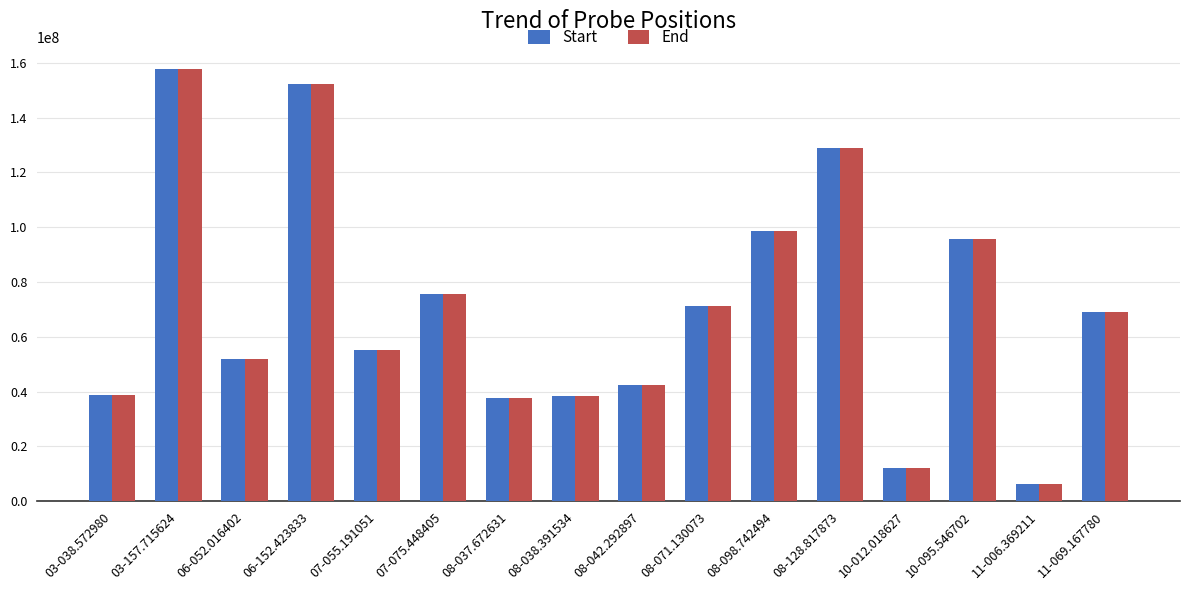

What position from the right is 06-052.016402?

14